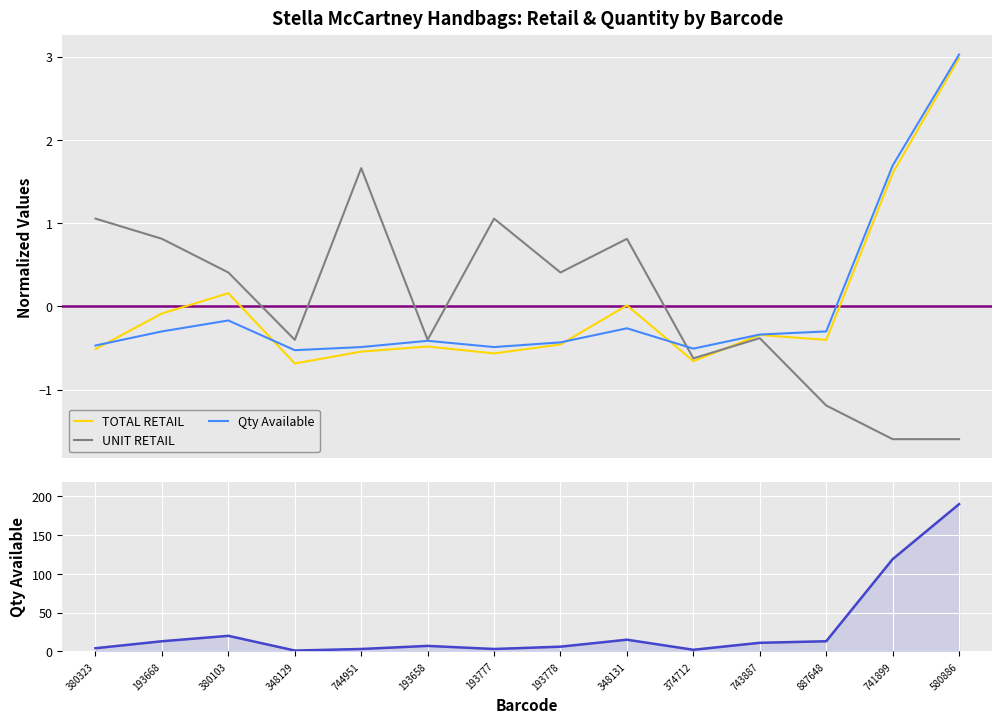

Reading left to right, extract all data points from this chart.

TOTAL RETAIL: 380323=-0.5	193668=-0.1	380103=0.2	348129=-0.7	744951=-0.5	193658=-0.5	193777=-0.6	193778=-0.5	348131=0.0	374712=-0.7	743887=-0.3	887648=-0.4	741899=1.6	580886=3.0
UNIT RETAIL: 380323=1.1	193668=0.8	380103=0.4	348129=-0.4	744951=1.7	193658=-0.4	193777=1.1	193778=0.4	348131=0.8	374712=-0.6	743887=-0.4	887648=-1.2	741899=-1.6	580886=-1.6
Qty Available: 380323=4.0	193668=13.0	380103=20.0	348129=1.0	744951=3.0	193658=7.0	193777=3.0	193778=6.0	348131=15.0	374712=2.0	743887=11.0	887648=13.0	741899=119.0	580886=190.0